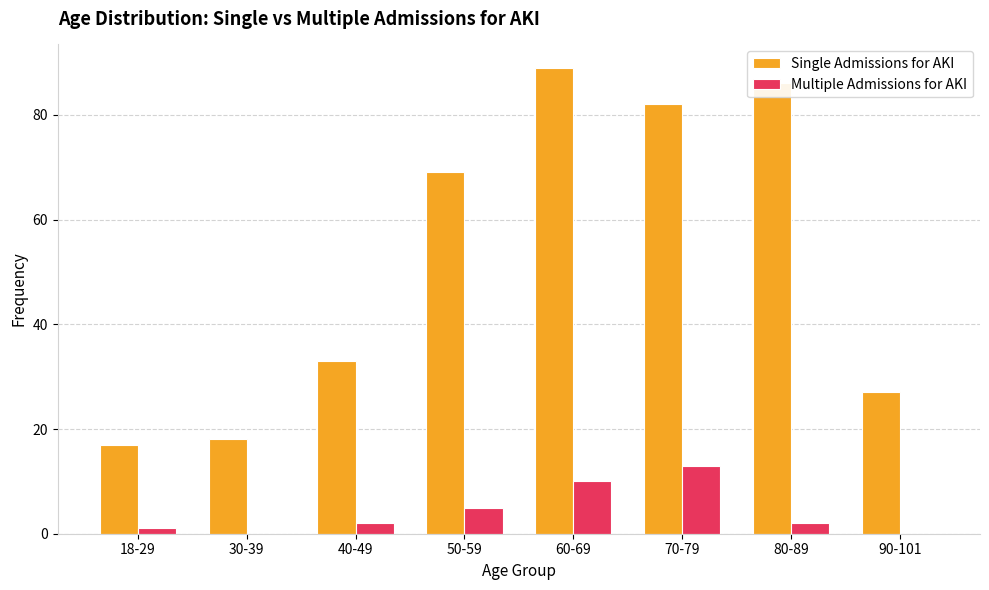

True or false: Single Admissions for AKI has a value of 14 at 90-101.

False